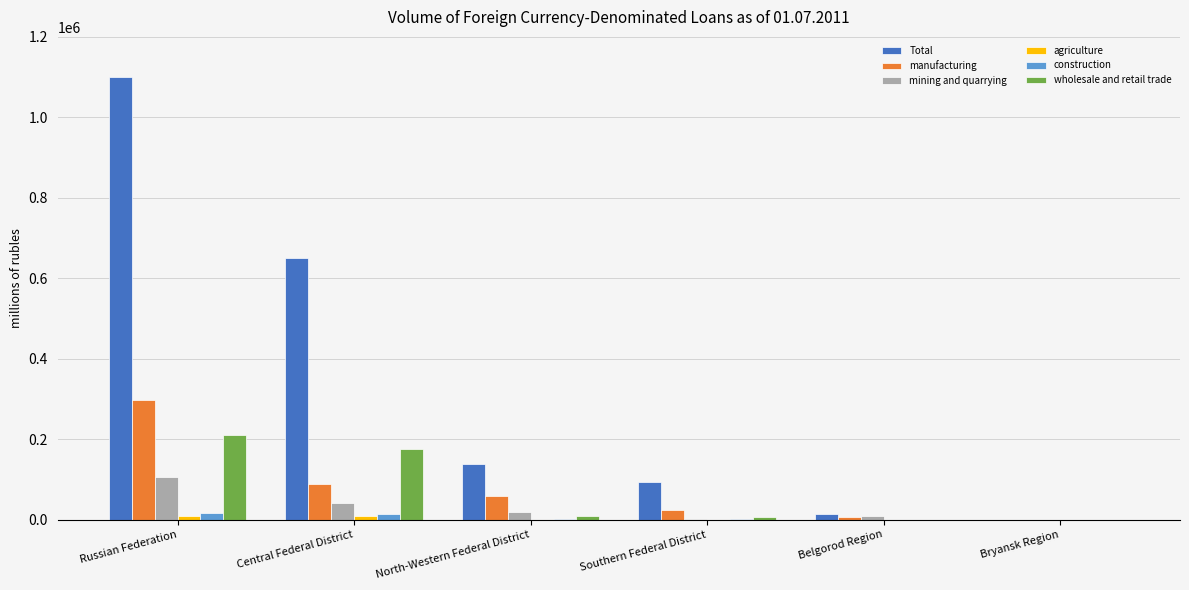

True or false: manufacturing has a value of 297750 at Russian Federation.

True